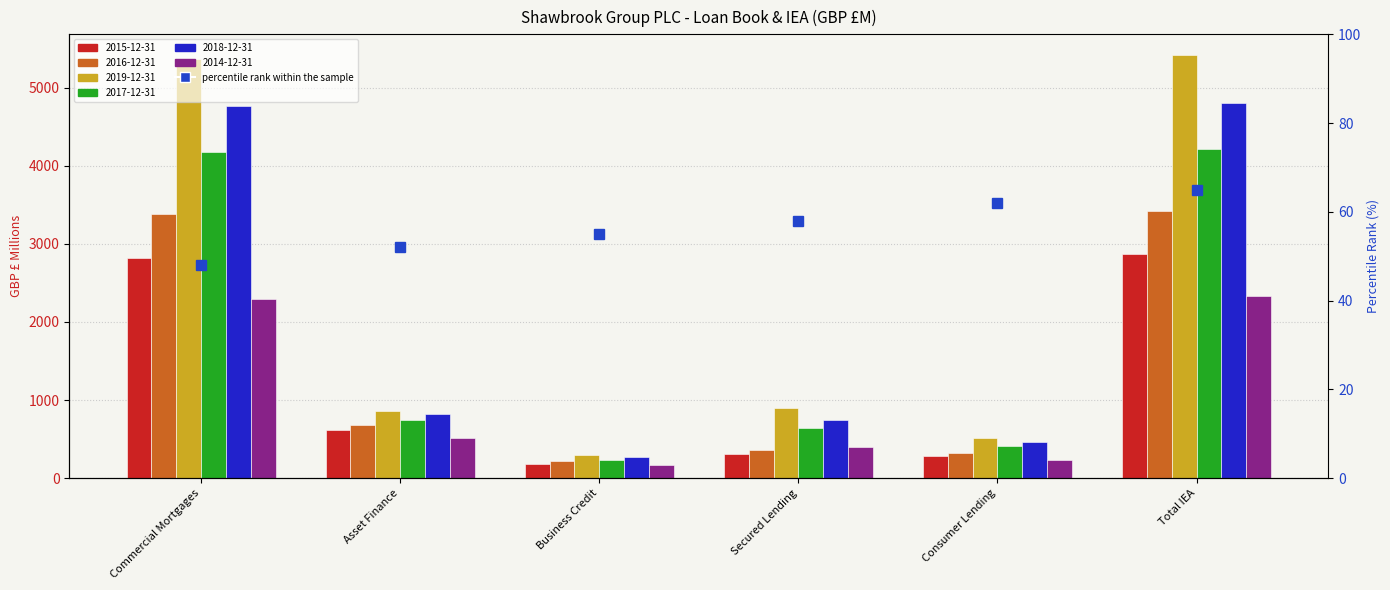

Rank the categories by value from lowest to highest.

Commercial Mortgages, Asset Finance, Business Credit, Secured Lending, Consumer Lending, Total IEA